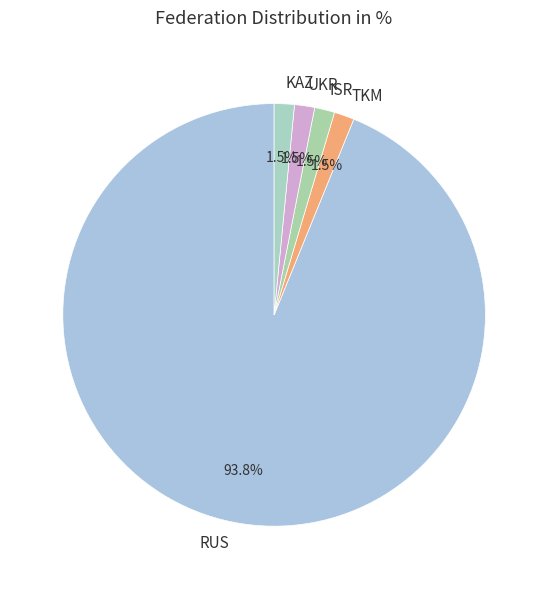

Is there a majority slice in this chart?

Yes